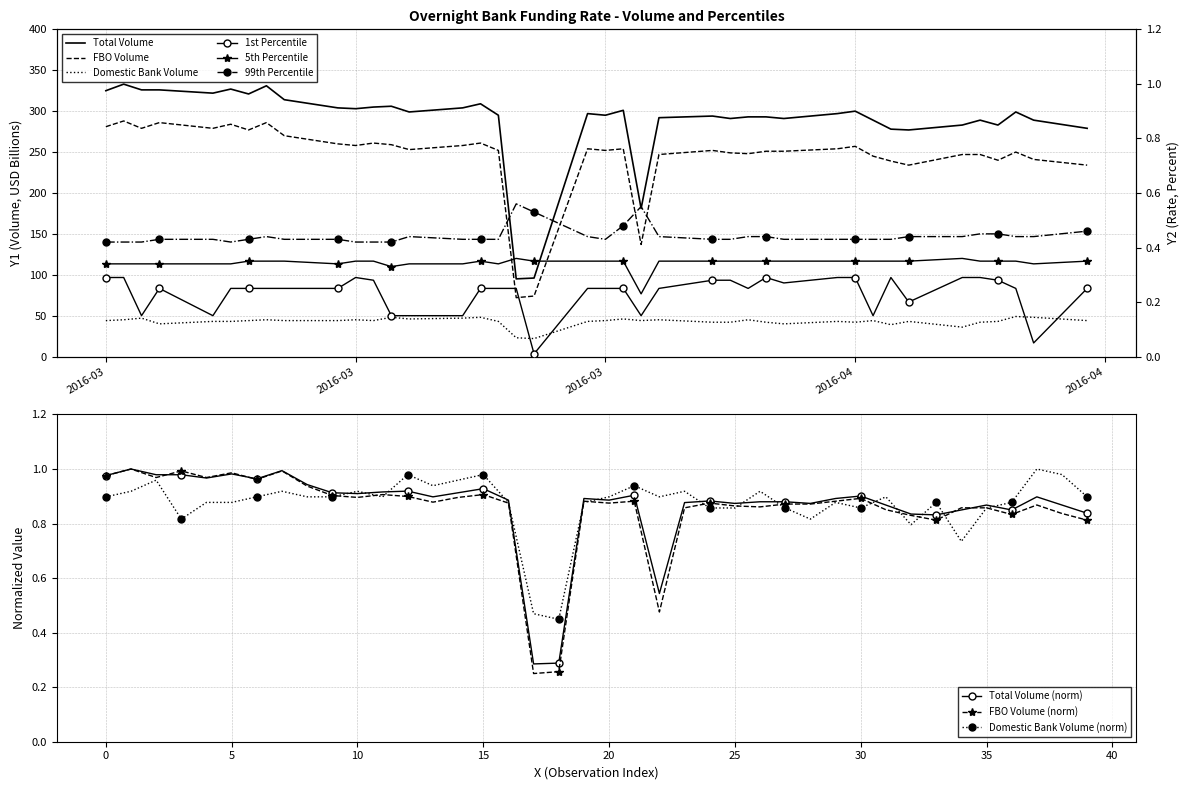

Between 2016-03-25 and 2016-04-19, which is larger?

2016-04-19